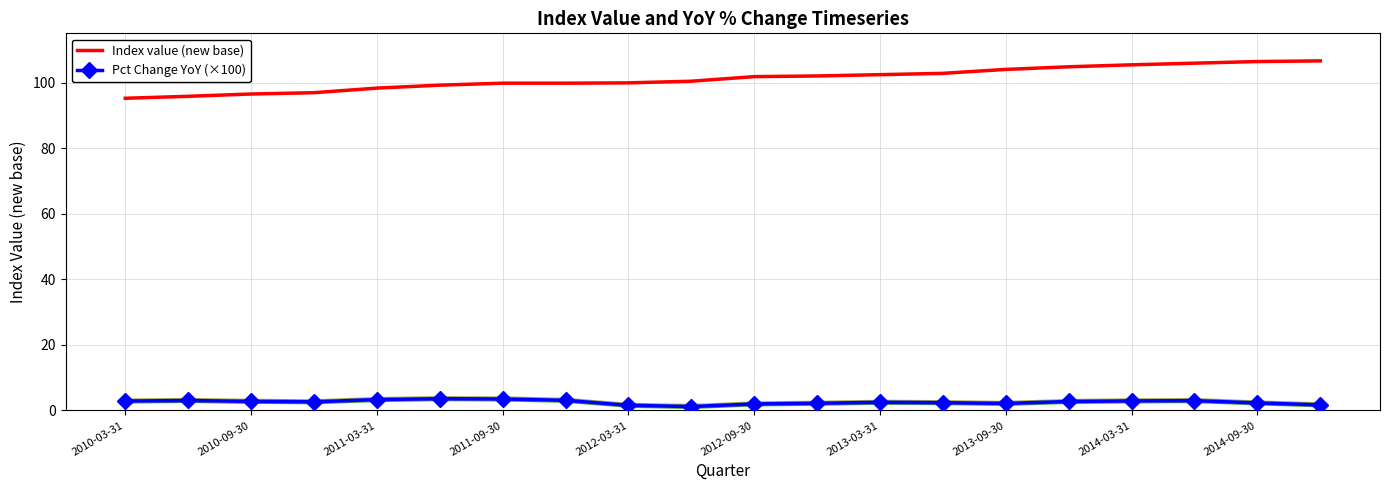

How many data points in Pct Change YoY (×100) are less than 2?

3